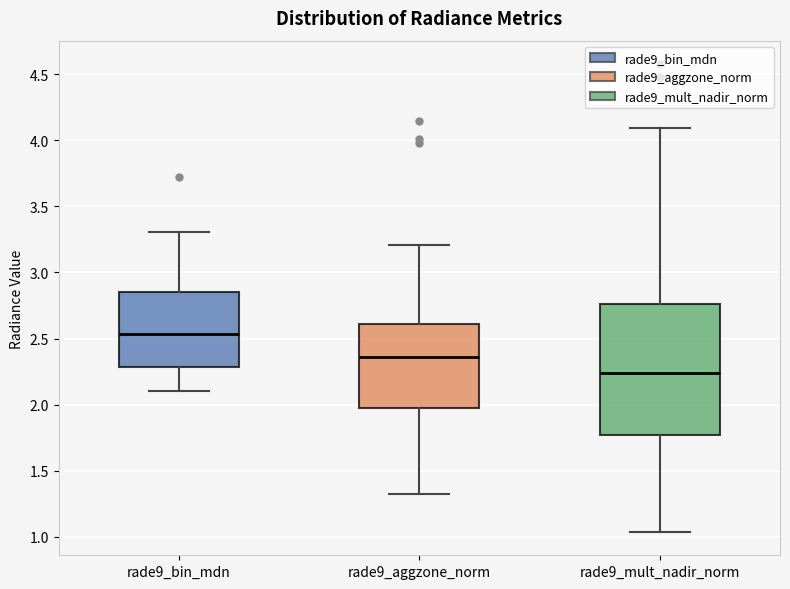

Where is the lower edge of the box for rade9_bin_mdn on the y-axis? The values are not printed on the chart, so give them approximately, as read against the axis.

2.30